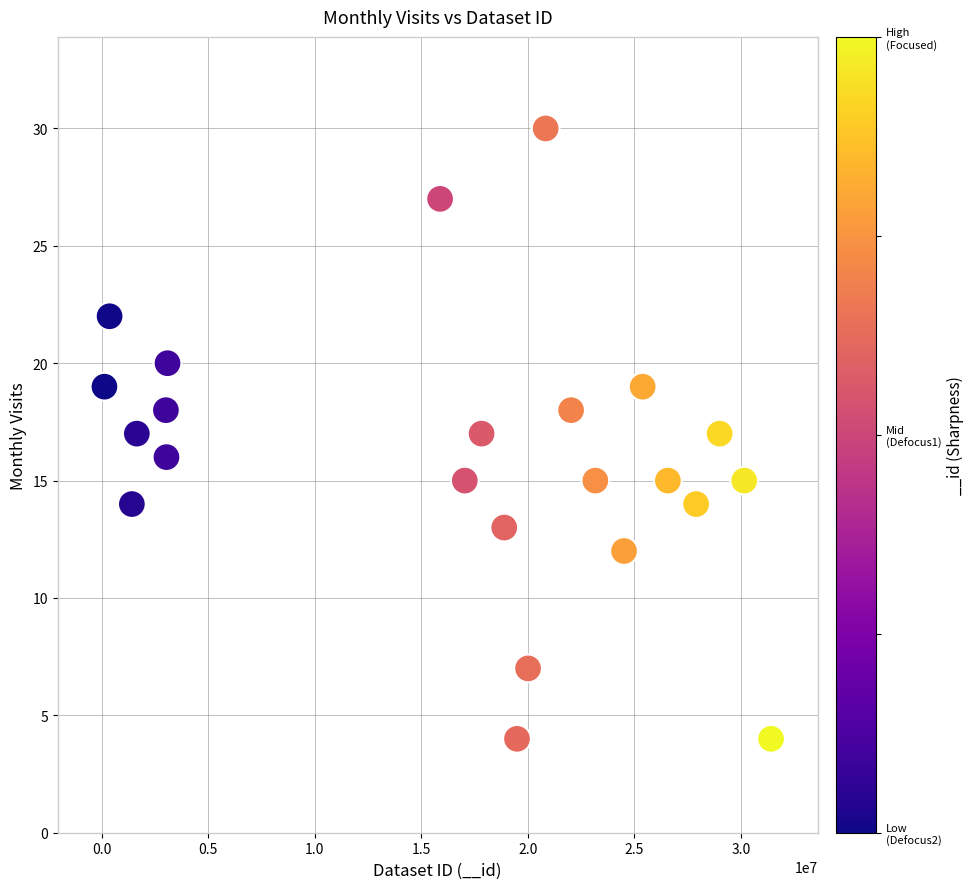

List the coordinates of all points as (X, Y) pairs, reading left to right.

(123808, 19)  (365385, 22)  (1411257, 14)  (1644189, 17)  (3008953, 18)  (3034741, 16)  (3084957, 20)  (15877475, 27)  (17037913, 15)  (17824496, 17)  (18889198, 13)  (19488535, 4)  (20007290, 7)  (20833296, 30)  (22026609, 18)  (23165049, 15)  (24511226, 12)  (25386068, 19)  (26570058, 15)  (27895044, 14)  (28998377, 17)  (30152907, 15)  (31411697, 4)